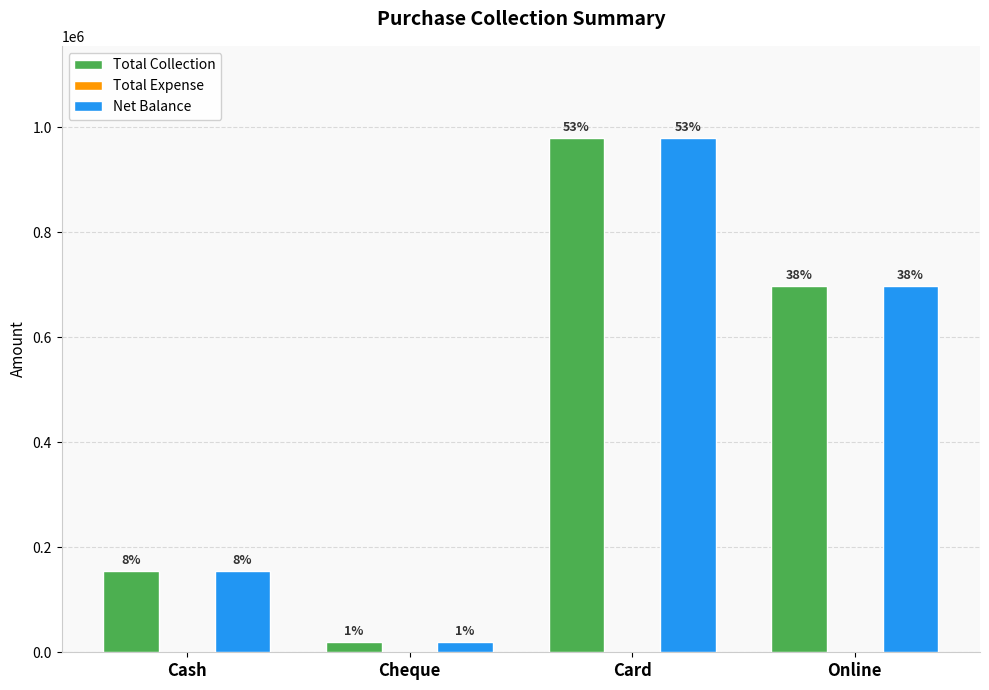

How many bars are there in each group?

2